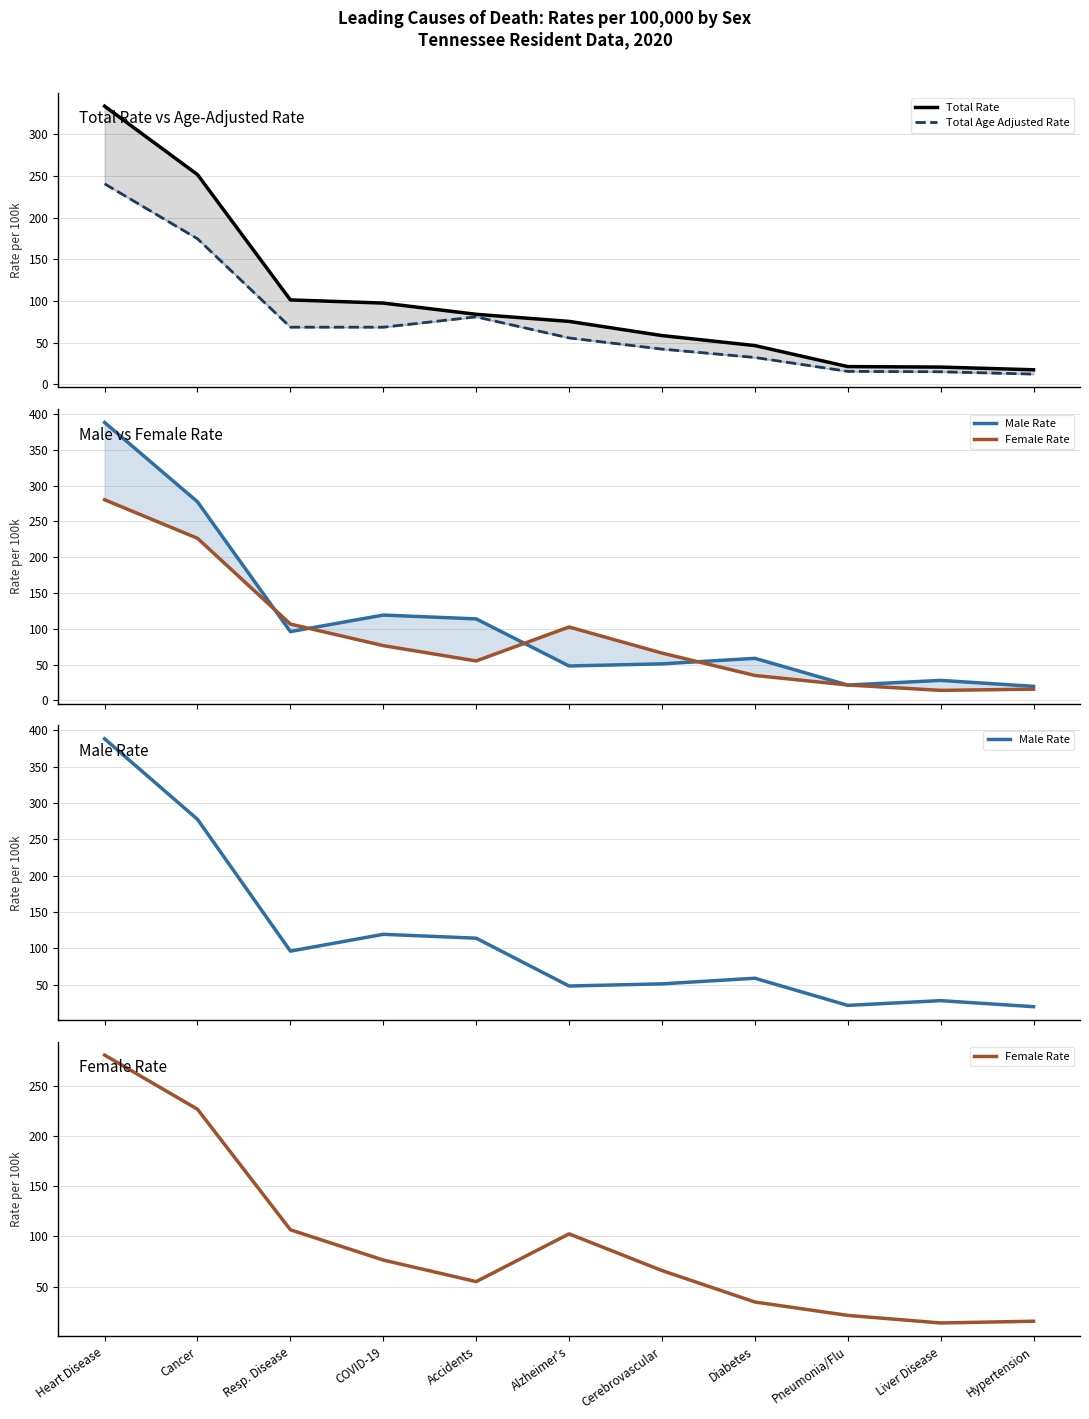

What position from the right is Heart Disease?

11